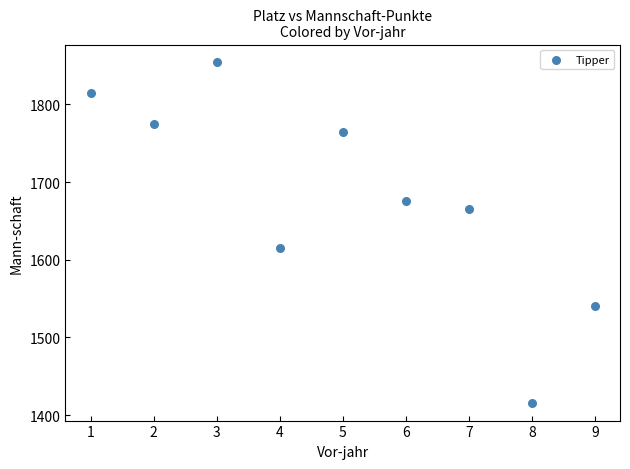

What Y value in the scatter plot is closest to 1635?

1615